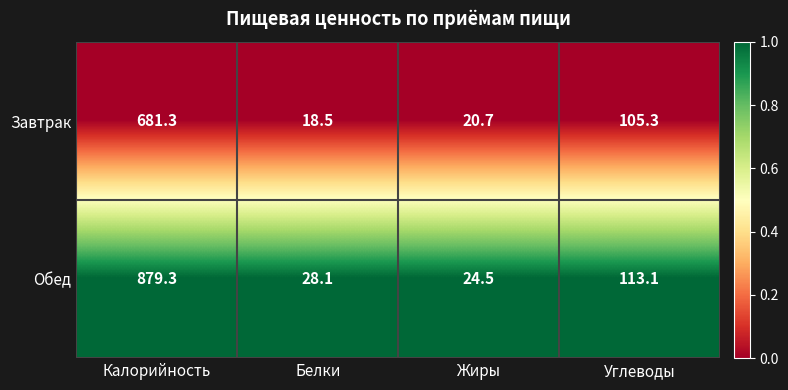

At Калорийность, list the series in order from largest to smallest.

Обед, Завтрак